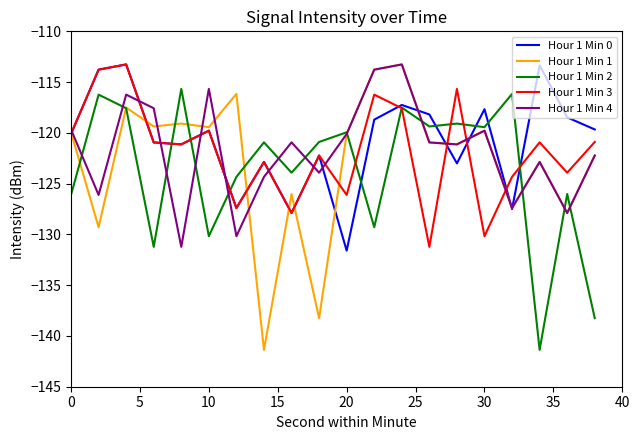

What is the greatest value displayed?

-113.3